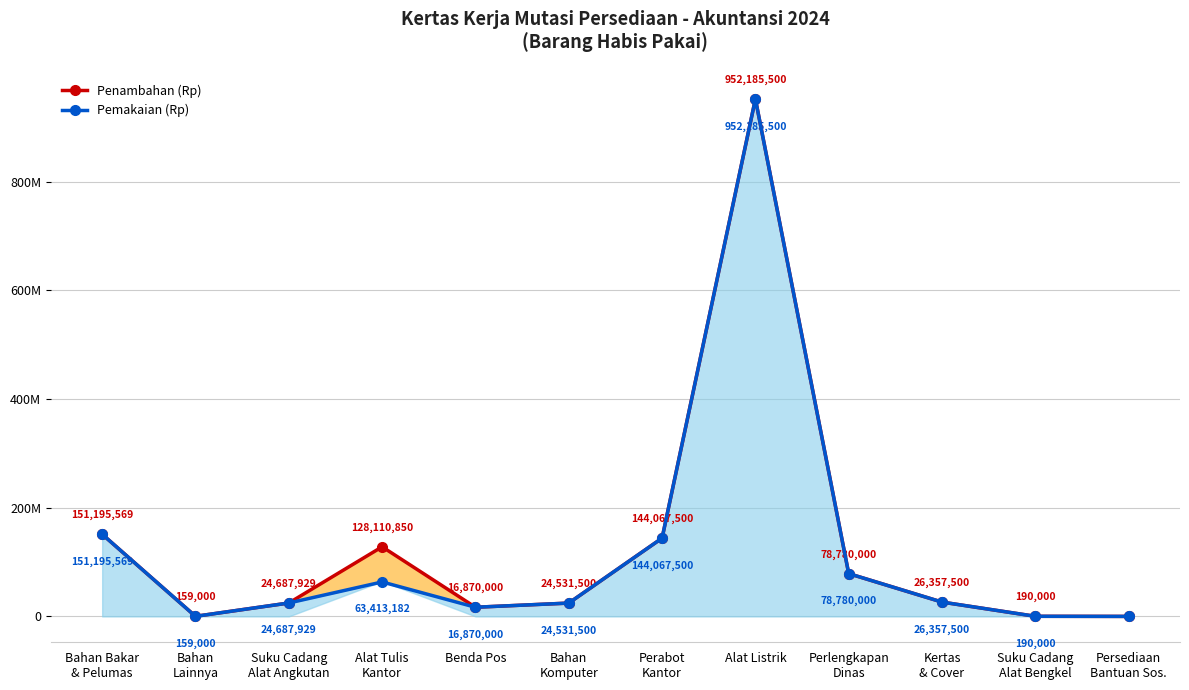

What is the sum of the Penambahan (Rp) values at Suku Cadang
Alat Angkutan and Bahan
Lainnya?

24846929